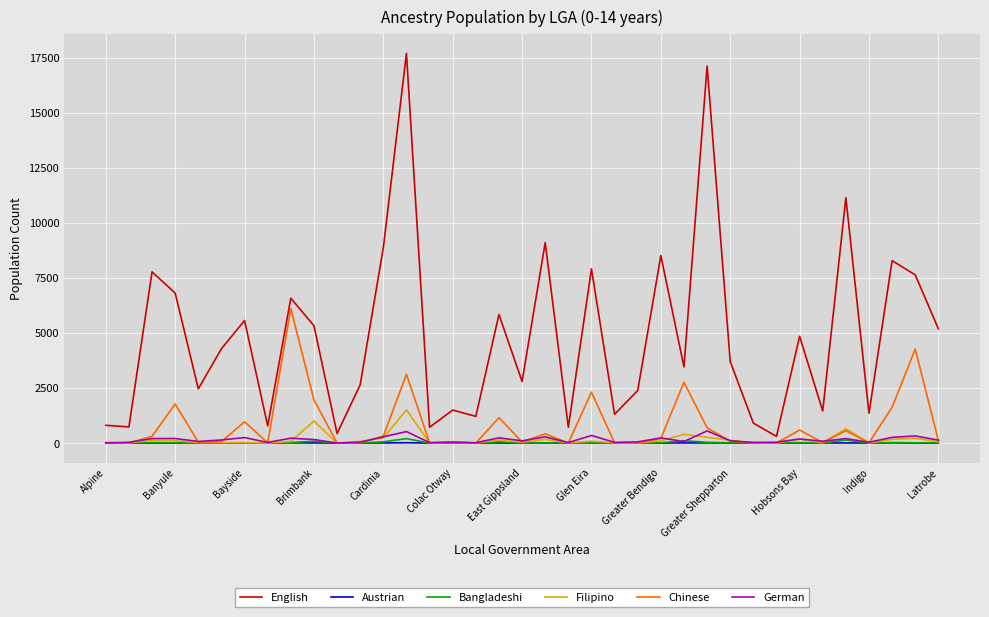

What is the greatest value displayed?

17702